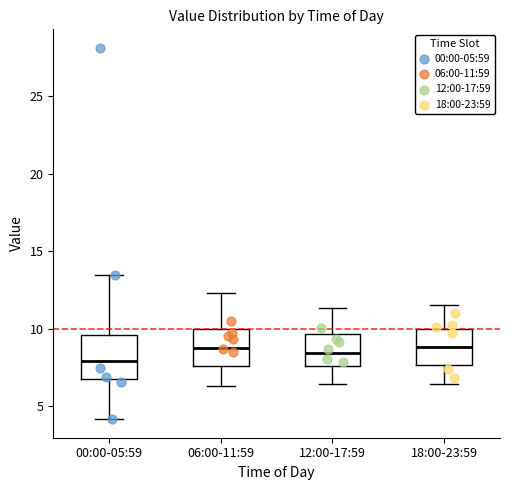

Reading left to right, transcribe this box plot: for each box, give where its median line is, the range the box spans, and where its two whiskers end, as read against the y-axis. The values are not printed on the chart, so give them approximately, as read against the axis.

00:00-05:59: median 8.0, box 6.5 to 9.5, whiskers 4.0 to 13.5
06:00-11:59: median 9.0, box 7.5 to 10.0, whiskers 6.5 to 12.5
12:00-17:59: median 8.5, box 7.5 to 9.5, whiskers 6.5 to 11.5
18:00-23:59: median 9.0, box 7.5 to 10.0, whiskers 6.5 to 11.5